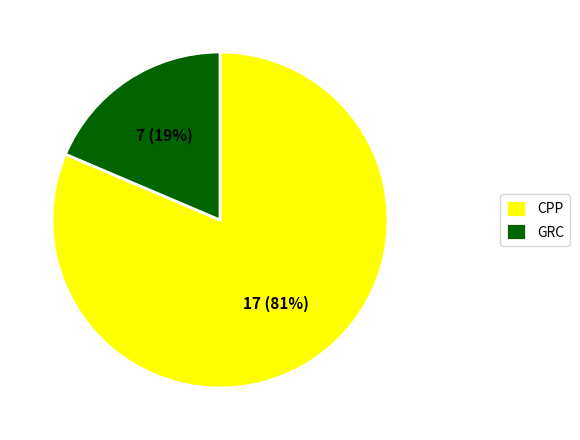

What is the majority slice?

CPP